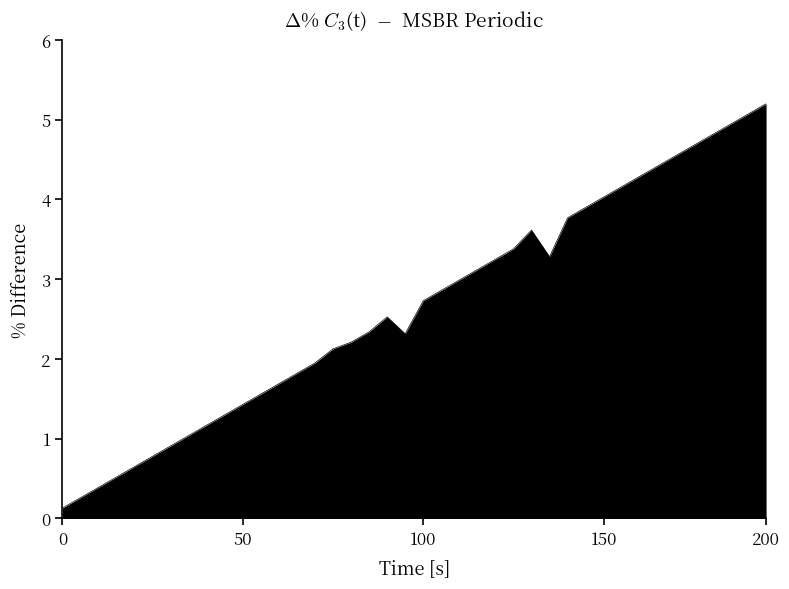

What is the difference between the maximum and minimum values?

5.1